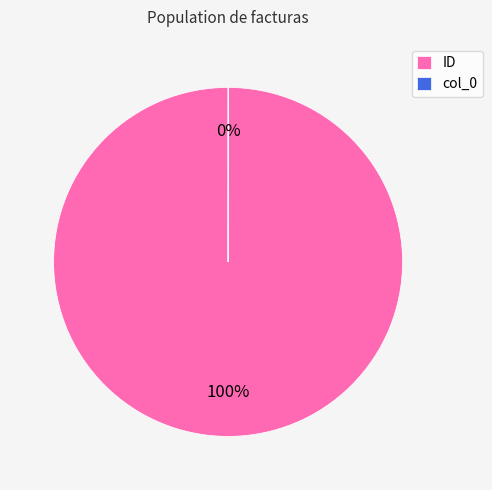

Which slice is the largest?

ID